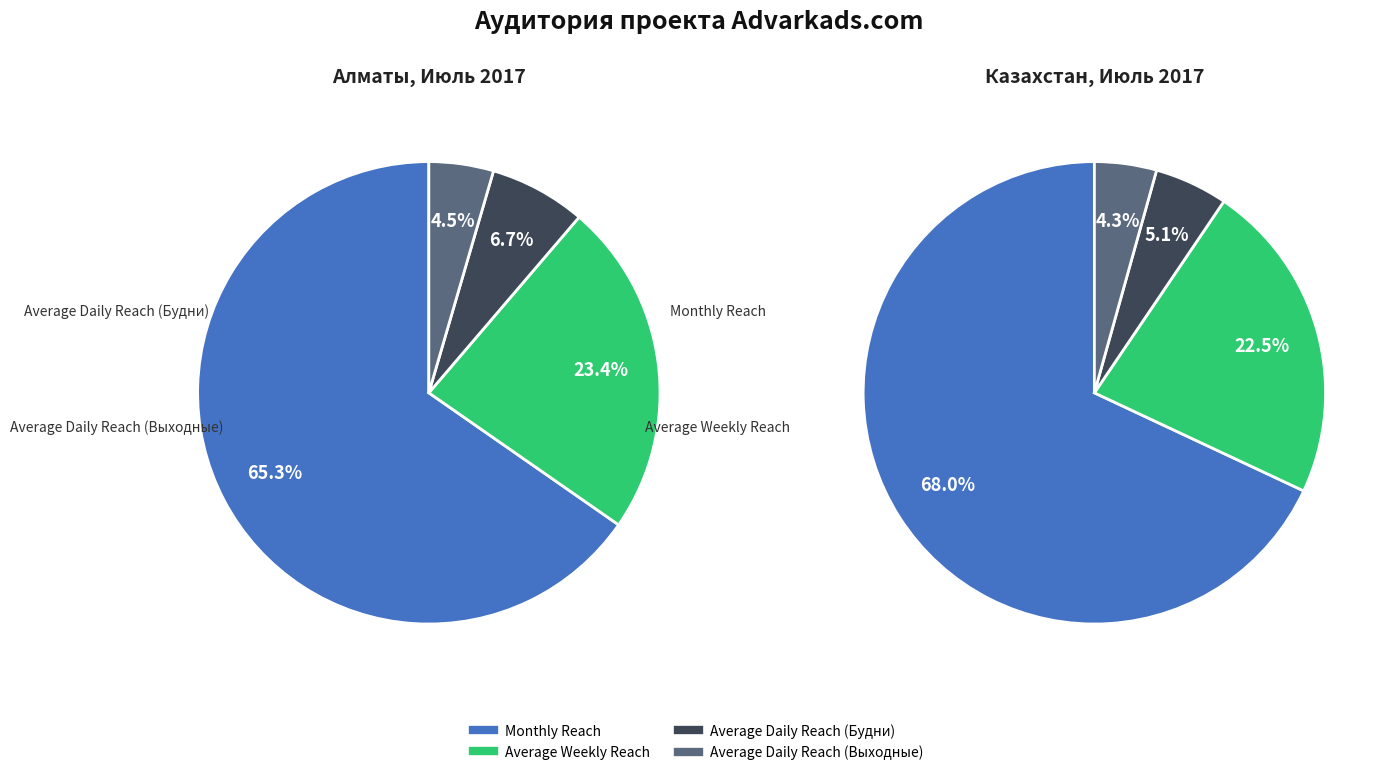

To the nearest percent, what is the difference between the Average Weekly Reach and Monthly Reach slice percentages?

46%